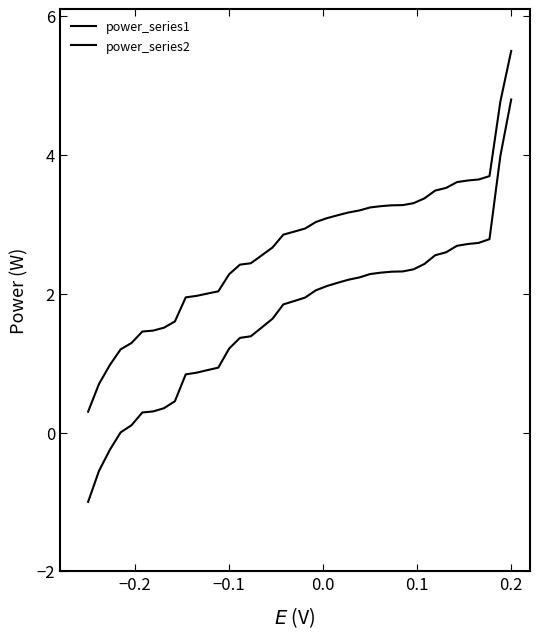

Does the chart display data point markers on the line(s)?

No